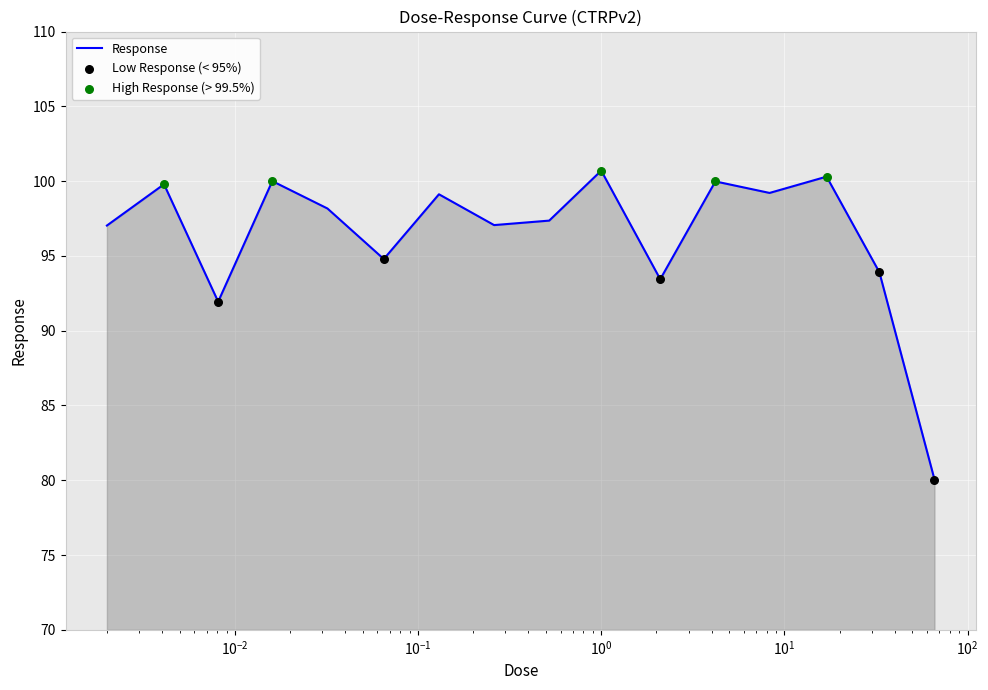

What is the maximum value shown in the chart?

100.7